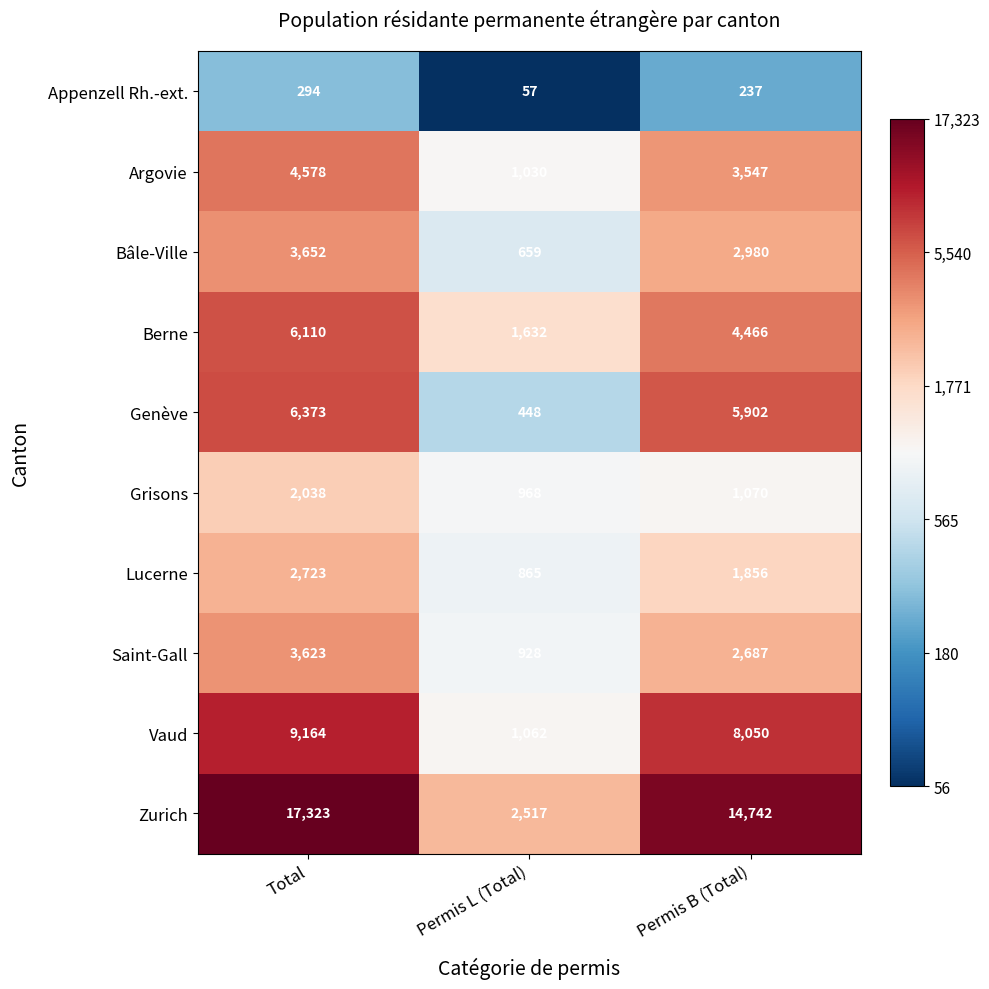

The value of Zurich at Permis L (Total) is 601. True or false?

False